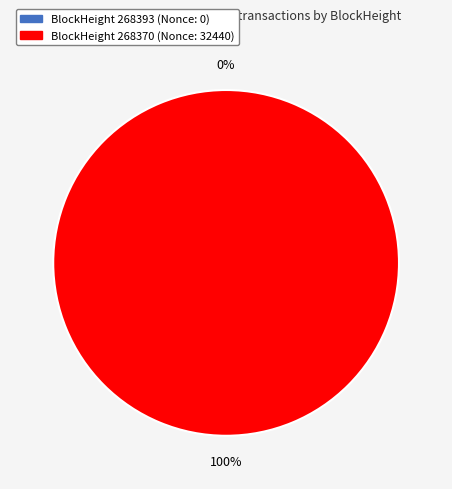

To the nearest percent, what is the average slice percentage?

50%